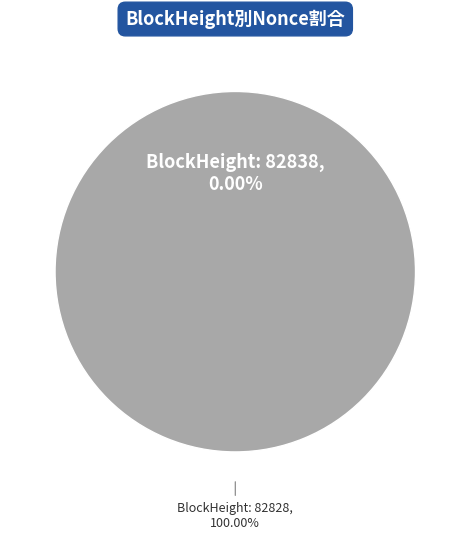

Does 82828 account for over 50% of the chart?

Yes